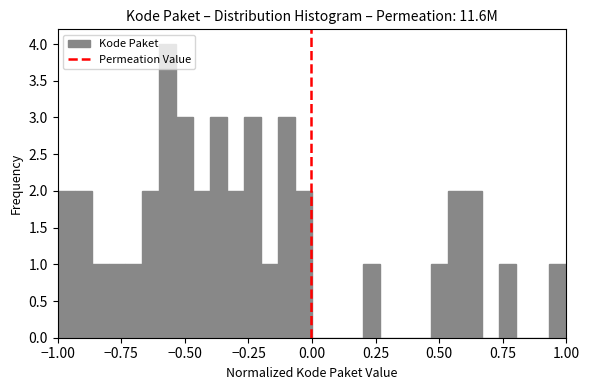

Read against the x-axis, roughly where is the centre of the tallest bar?

-0.55